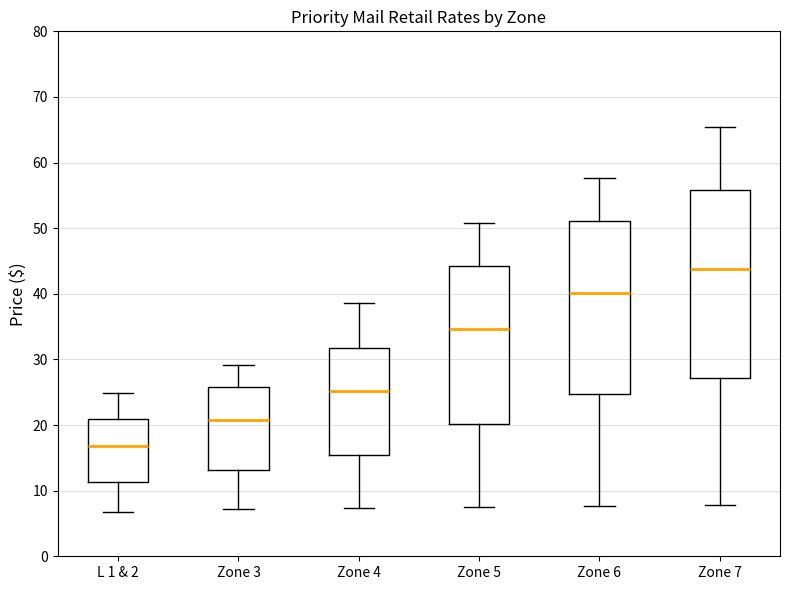

Reading left to right, transcribe this box plot: for each box, give where its median line is, the range the box spans, and where its two whiskers end, as read against the y-axis. The values are not printed on the chart, so give them approximately, as read against the axis.

L 1 & 2: median 17, box 11 to 21, whiskers 7 to 25
Zone 3: median 21, box 13 to 26, whiskers 7 to 29
Zone 4: median 25, box 16 to 32, whiskers 7 to 39
Zone 5: median 35, box 20 to 44, whiskers 7 to 51
Zone 6: median 40, box 25 to 51, whiskers 8 to 58
Zone 7: median 44, box 27 to 56, whiskers 8 to 65